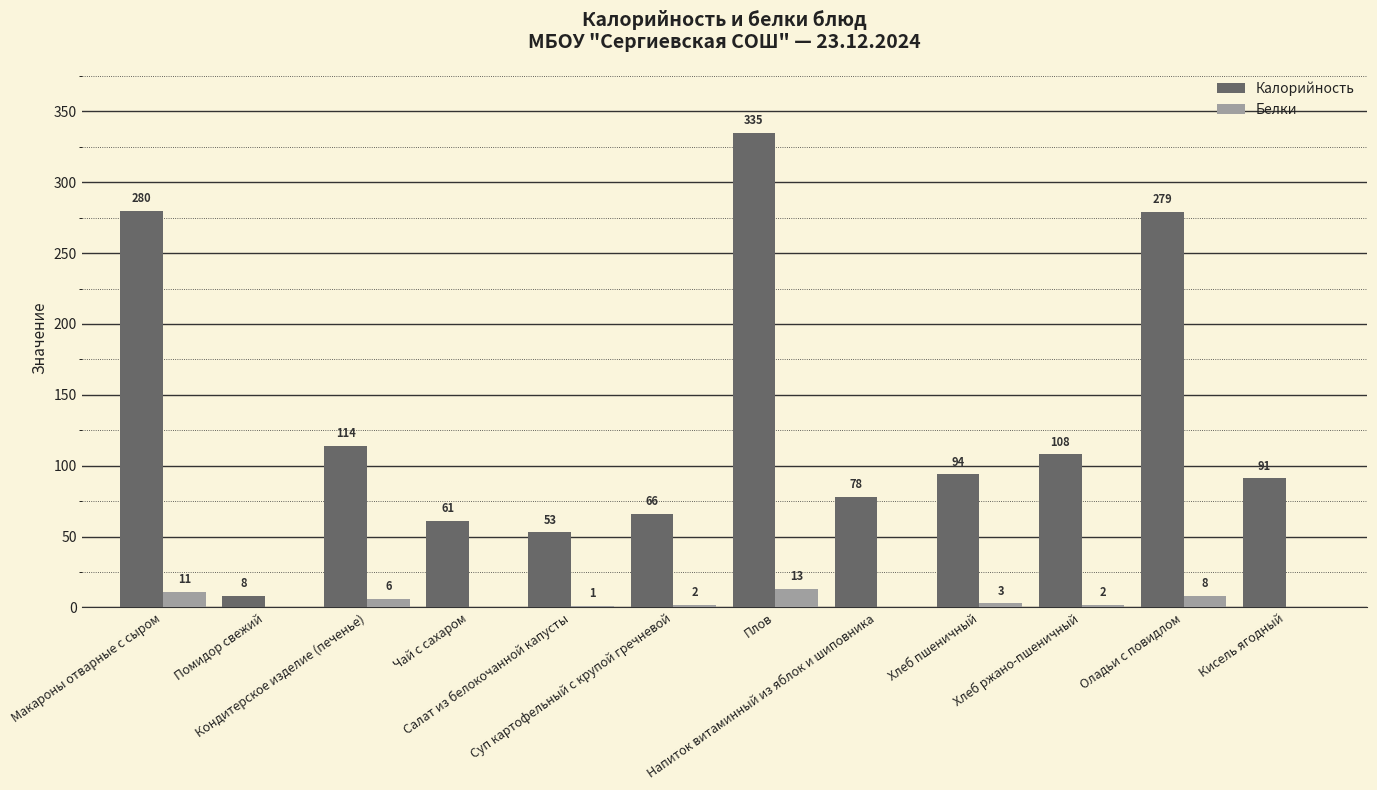

At which label does Калорийность reach its peak?

Плов